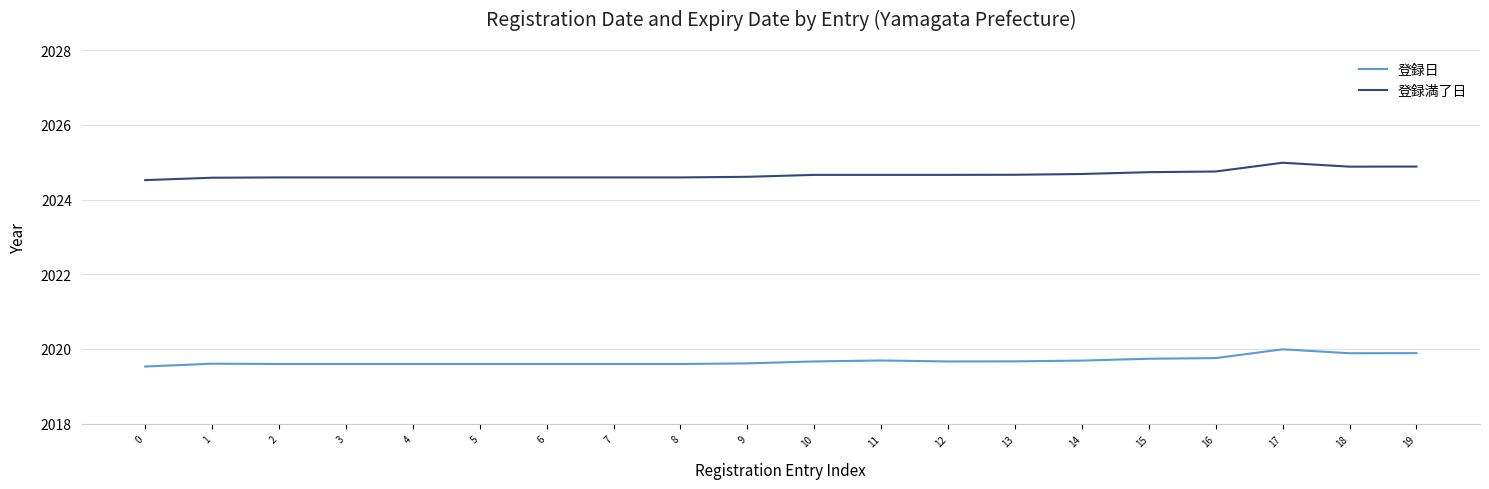

Which series has the largest total across all categories?

登録満了日